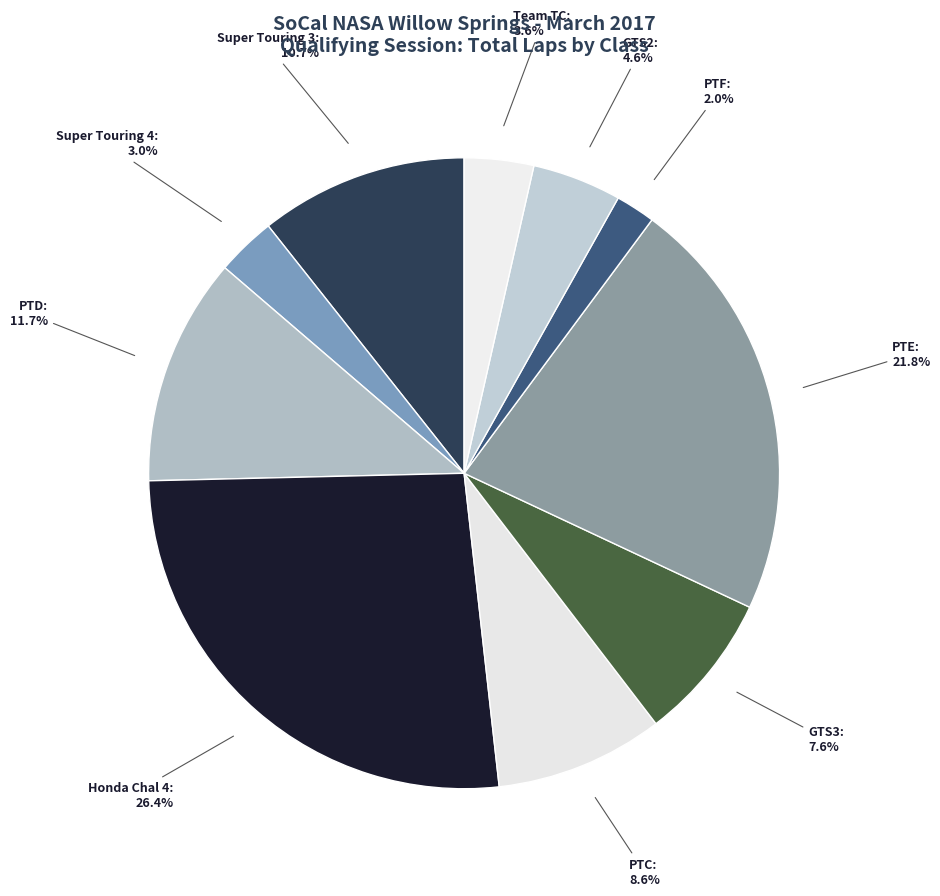

How many segments does this pie chart have?

10